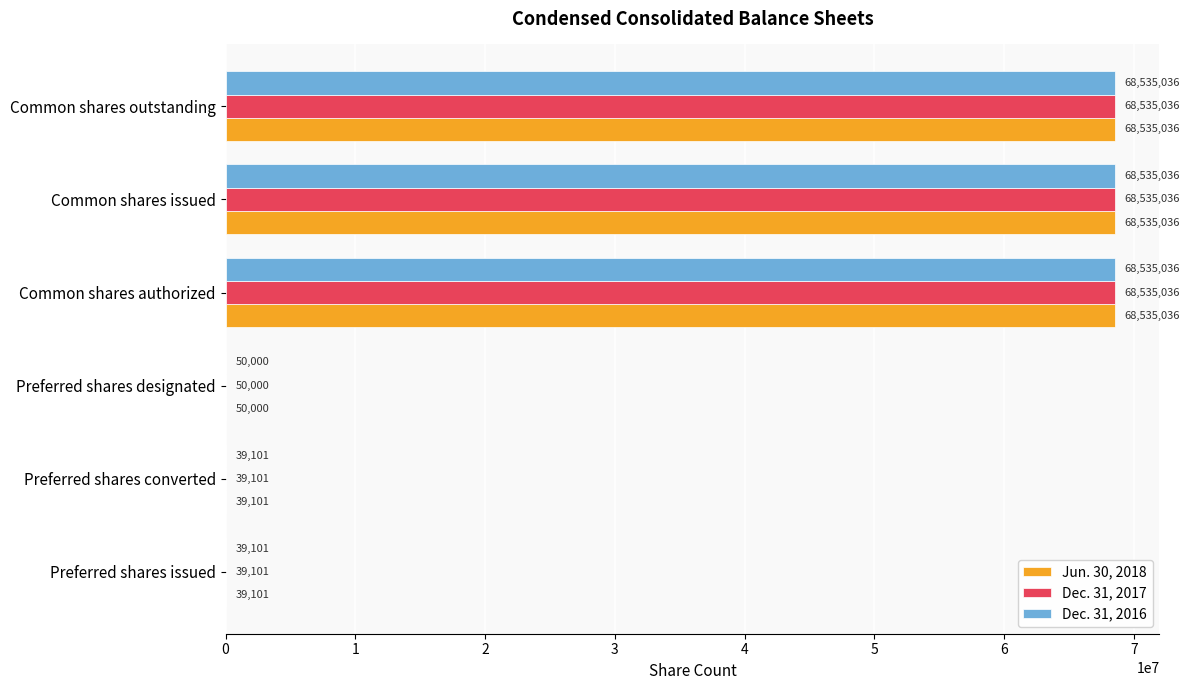

The value of Dec. 31, 2016 at Common shares outstanding is 19401239. True or false?

False